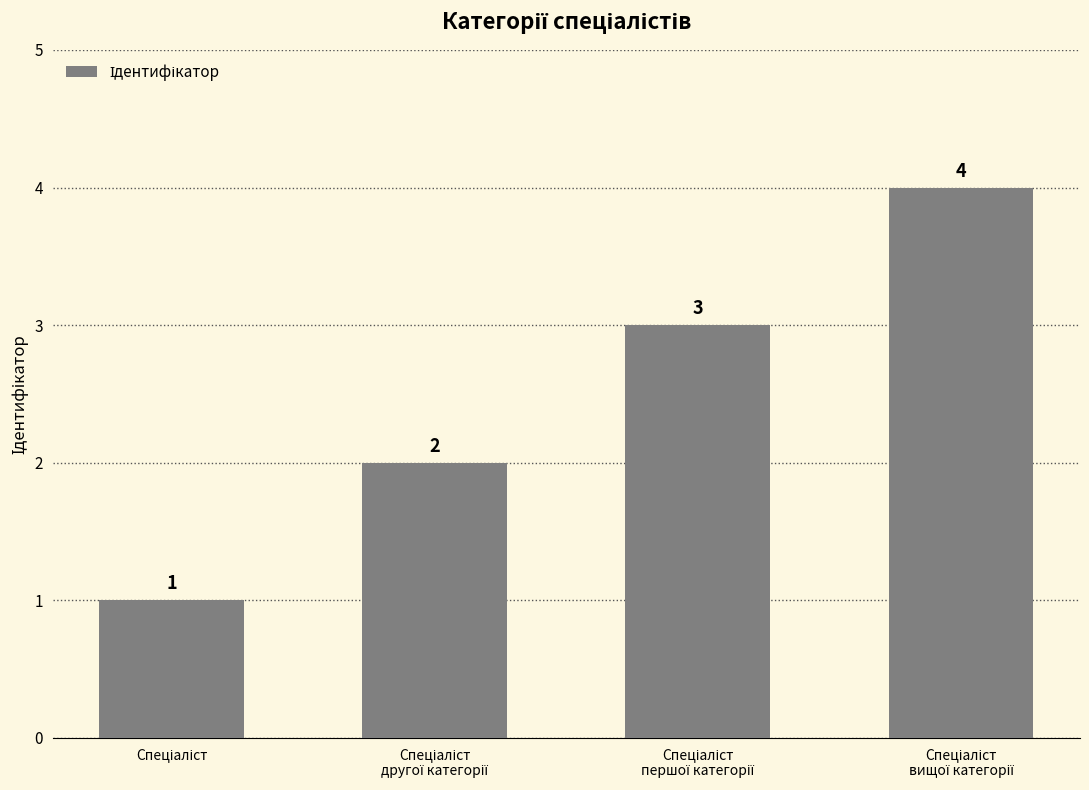

What is the sum of all values?

10